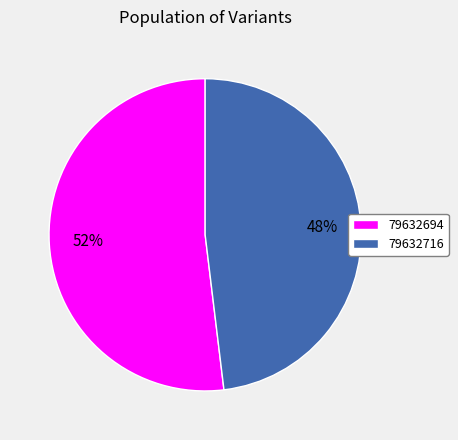

Is there a majority slice in this chart?

Yes